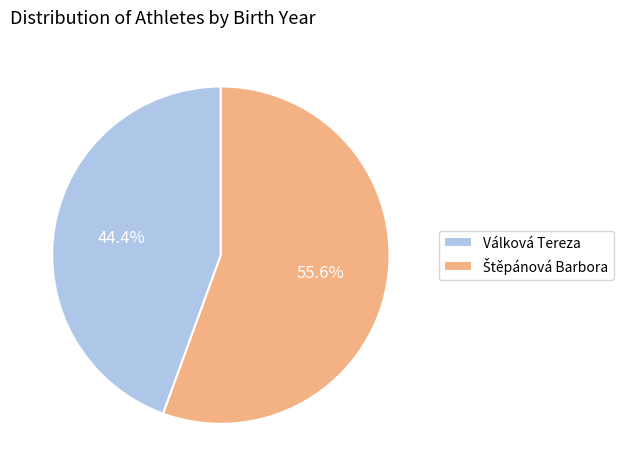

What is the smallest slice in the pie chart?

Válková Tereza